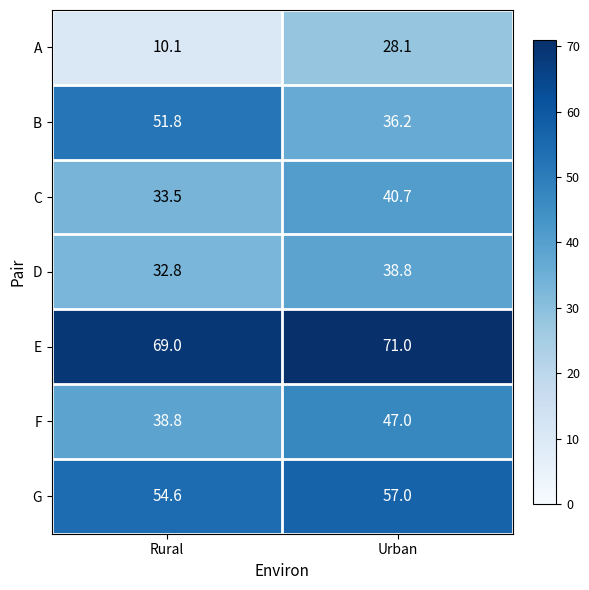

Read the D value at Rural.

32.8